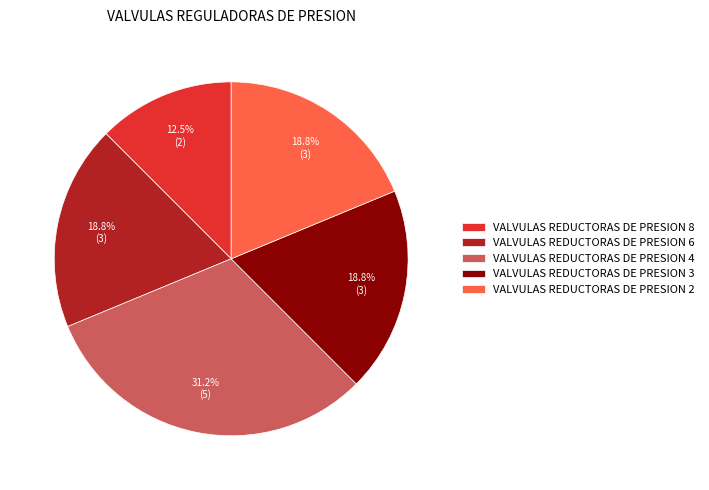

To the nearest percent, what is the difference between the largest and smallest slice percentages?

19%